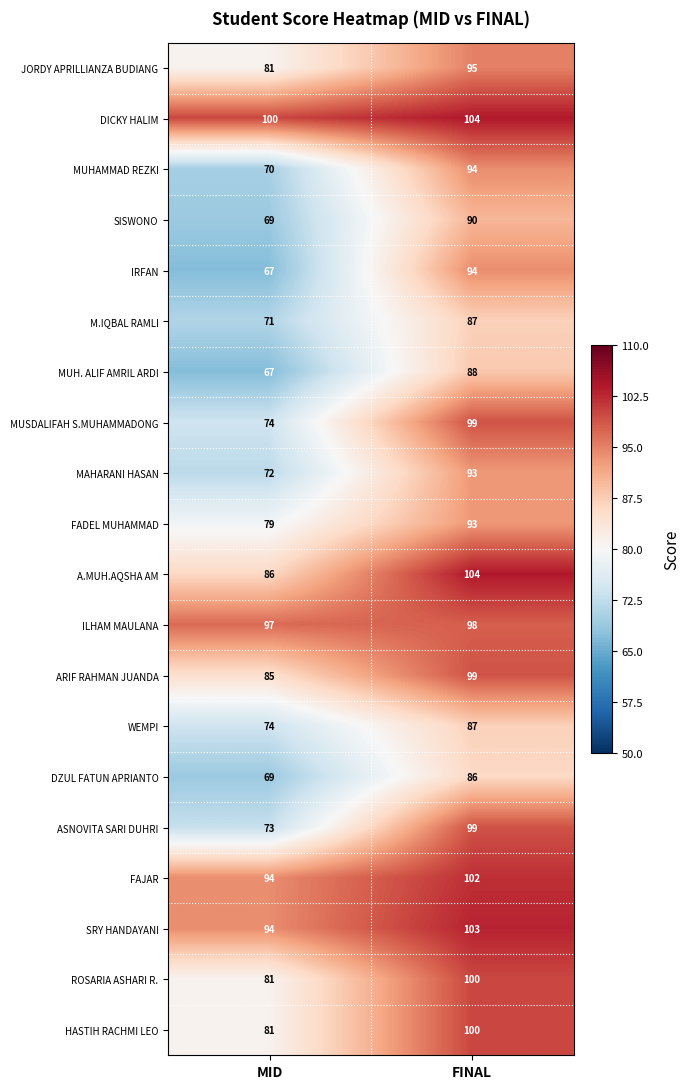

What is the total value across all series at FINAL?

1915